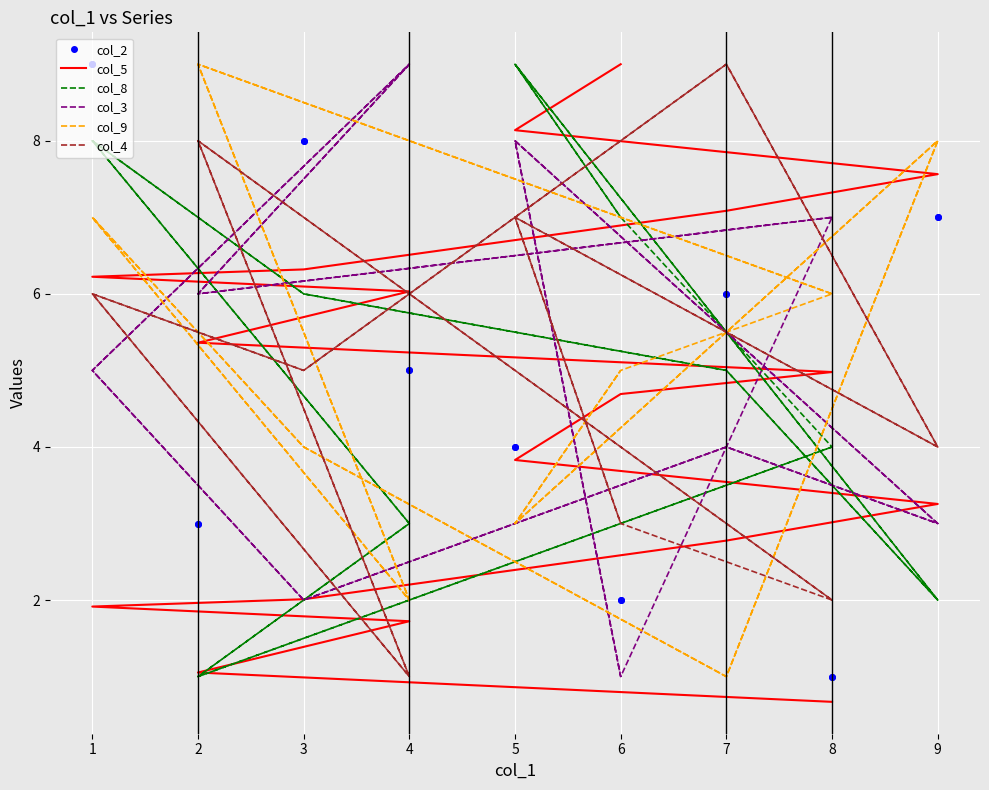

Which series changed the most between 4 and 2?

col_9